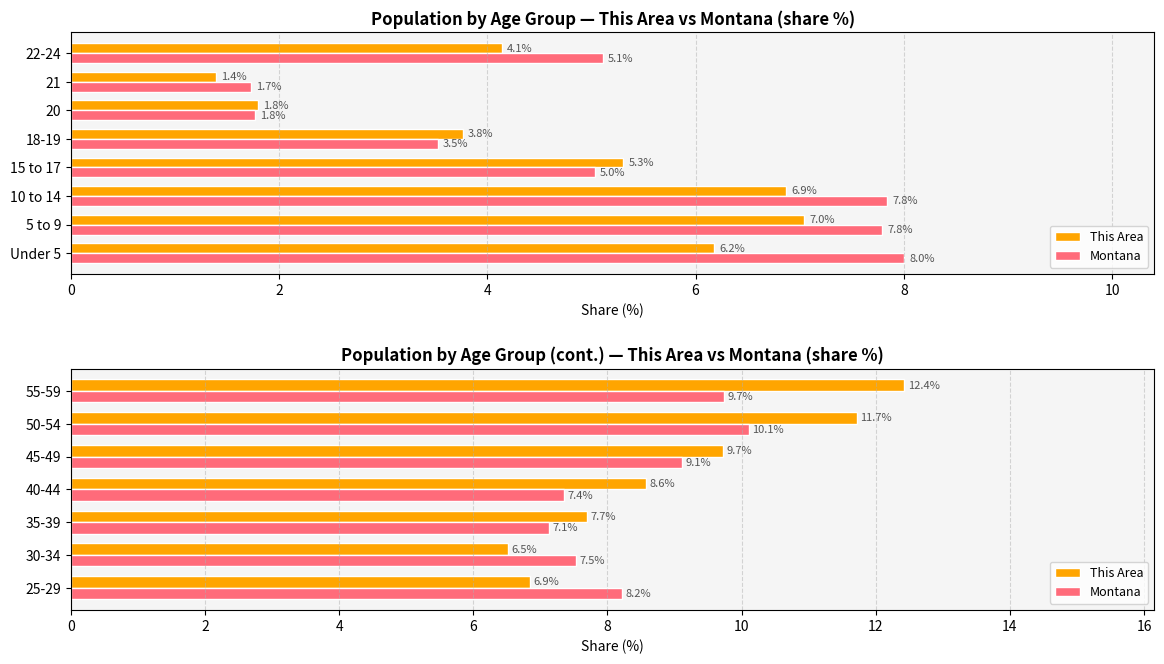

What is the maximum value shown in the chart?

12.4